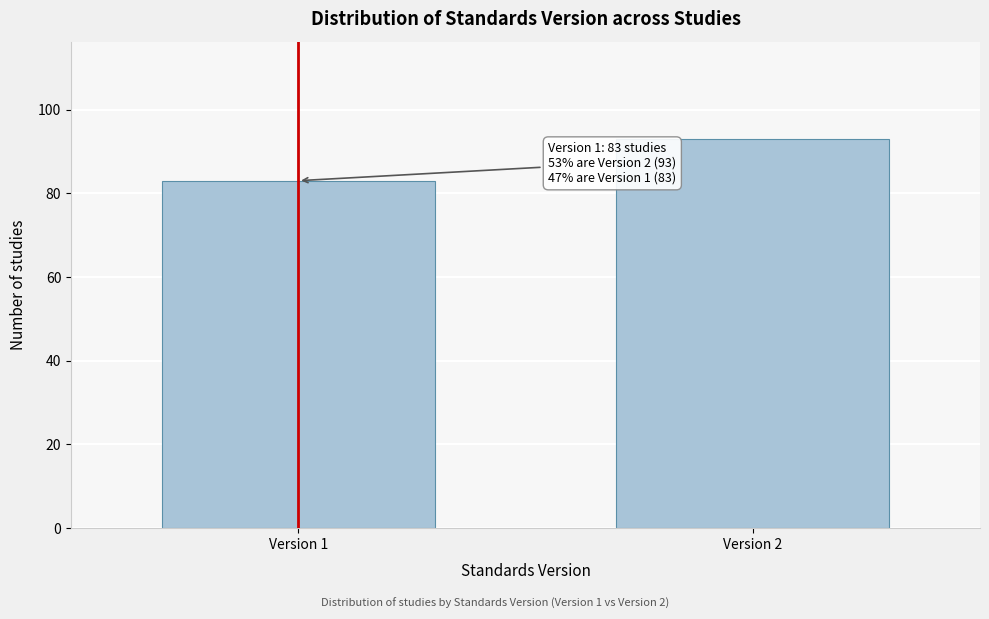

Reading right to left, what are all the values shown in this chart?

Version 2=93	Version 1=83